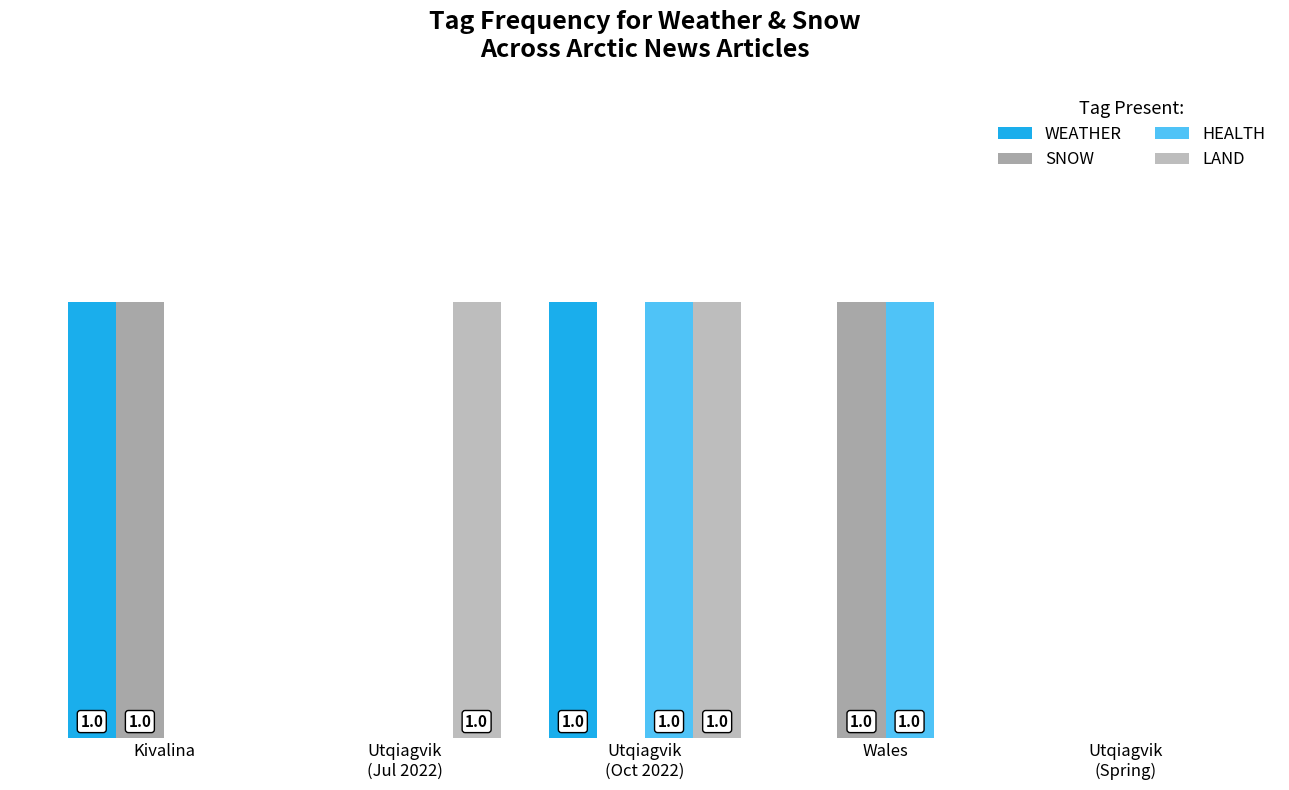

Reading left to right, transcribe all the data shown in this chart.

WEATHER: Kivalina=1	Utqiagvik
(Jul 2022)=0	Utqiagvik
(Oct 2022)=1	Wales=0	Utqiagvik
(Spring)=0
SNOW: Kivalina=1	Utqiagvik
(Jul 2022)=0	Utqiagvik
(Oct 2022)=0	Wales=1	Utqiagvik
(Spring)=0
HEALTH: Kivalina=0	Utqiagvik
(Jul 2022)=0	Utqiagvik
(Oct 2022)=1	Wales=1	Utqiagvik
(Spring)=0
LAND: Kivalina=0	Utqiagvik
(Jul 2022)=1	Utqiagvik
(Oct 2022)=1	Wales=0	Utqiagvik
(Spring)=0